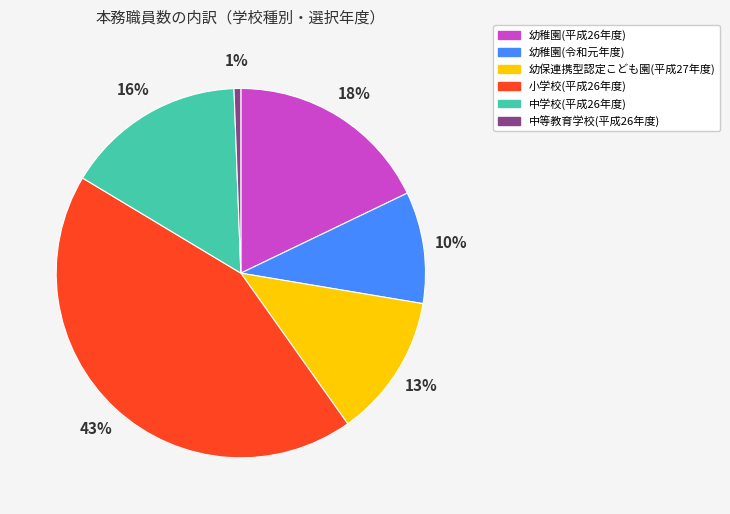

Approximately how many times larger is the value at 中学校(平成26年度) compared to 幼稚園(令和元年度)?

1.6